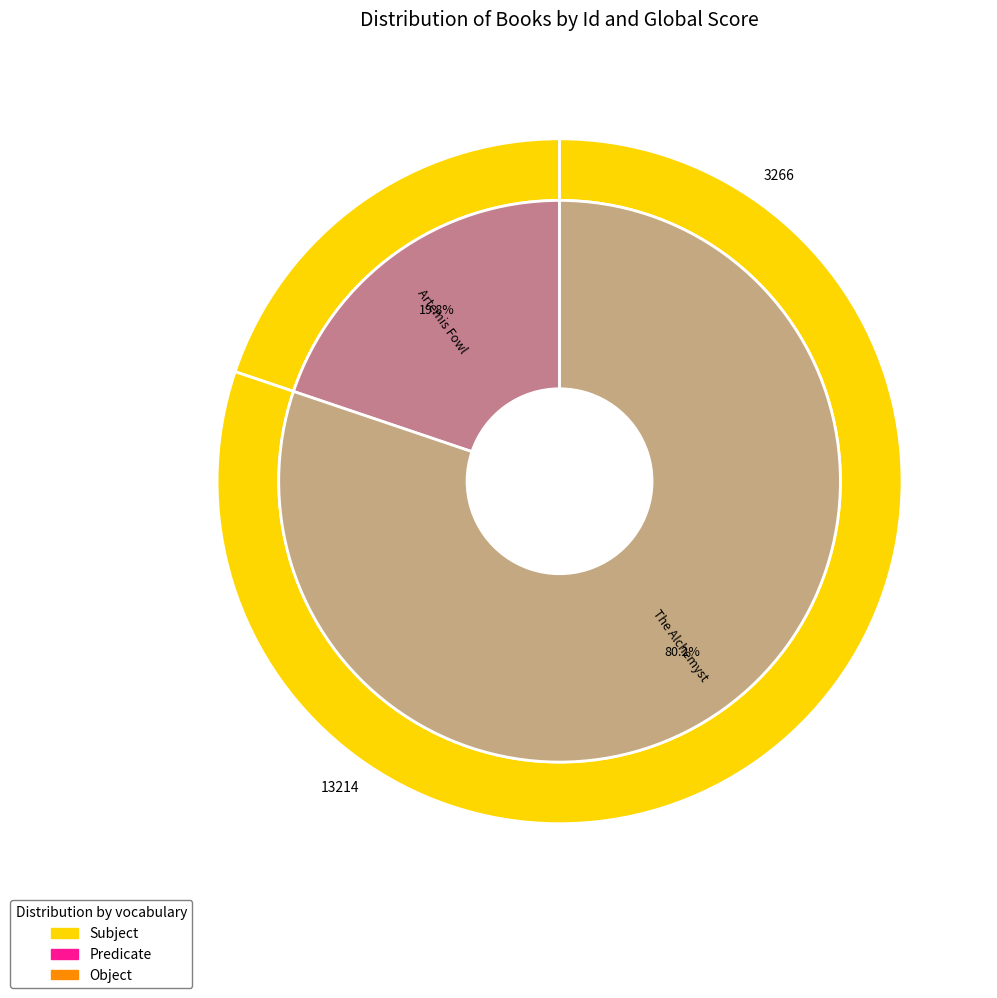

What is the ratio of the value at Artemis Fowl to the value at The Alchemyst?

0.2